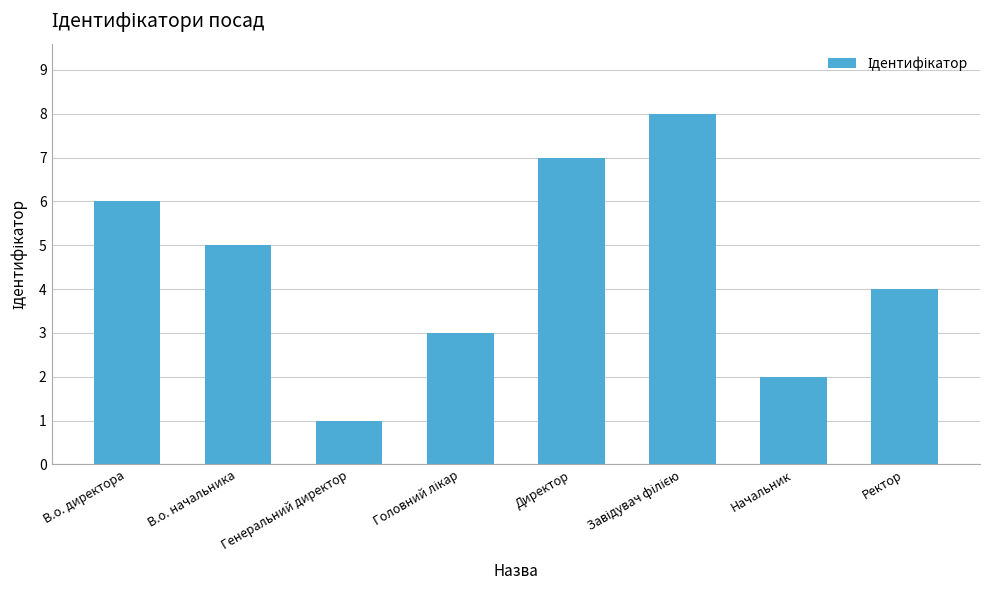

What is the maximum value shown in the chart?

8